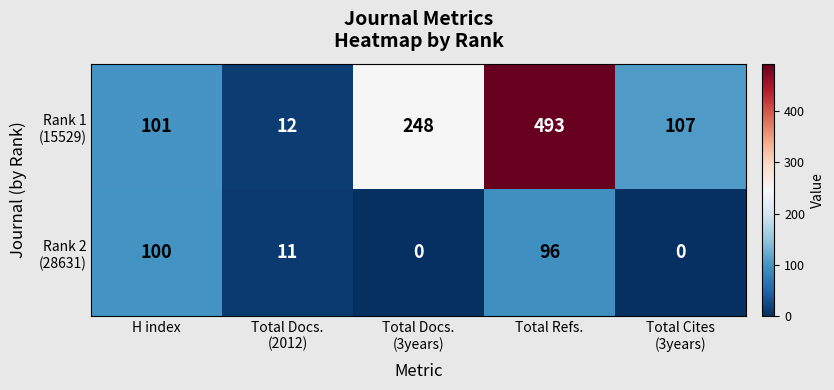

What is the spread (max minus min) of values at Total Docs.
(3years)?

248